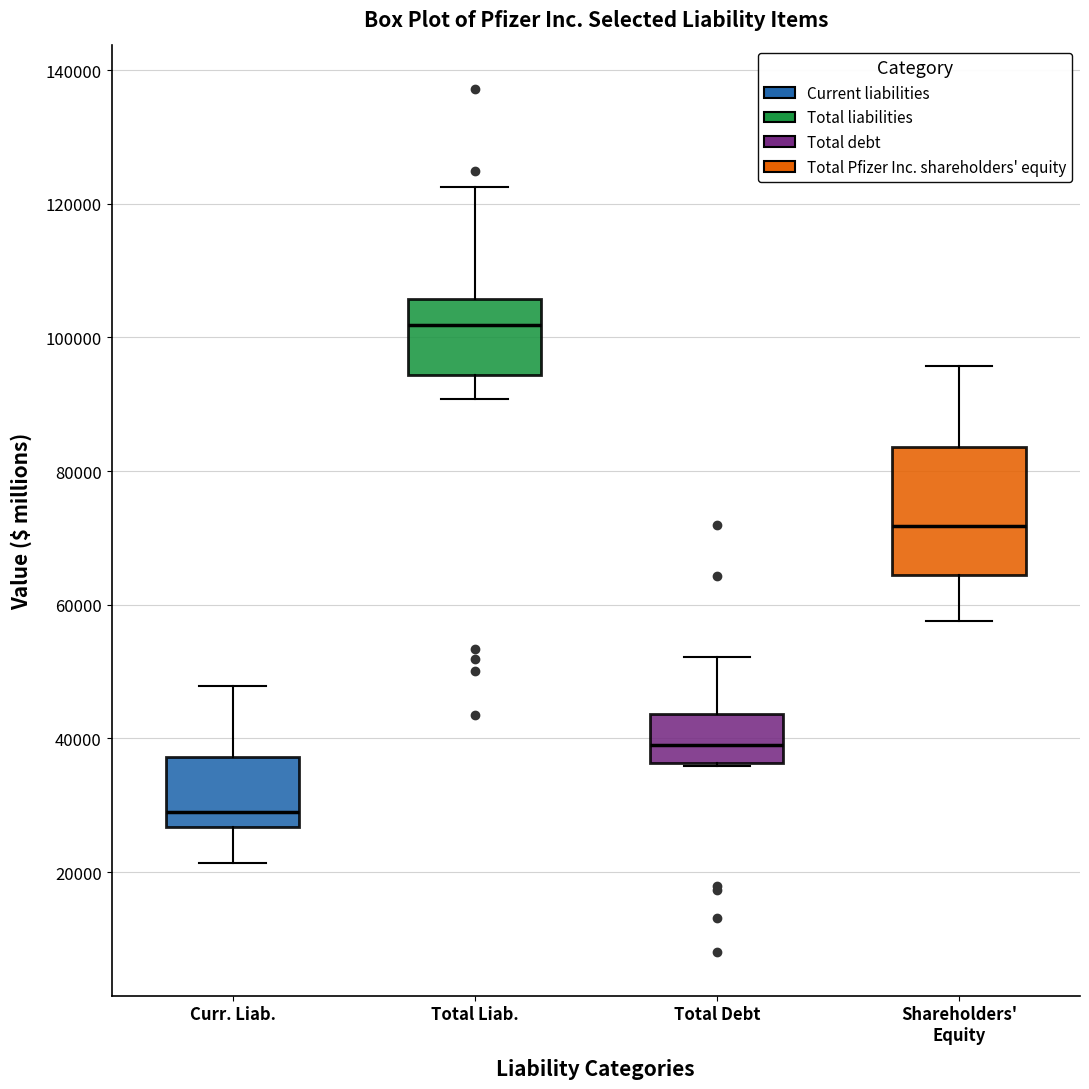

Where is the lower edge of the box for Shareholders' Equity on the y-axis? The values are not printed on the chart, so give them approximately, as read against the axis.

64000